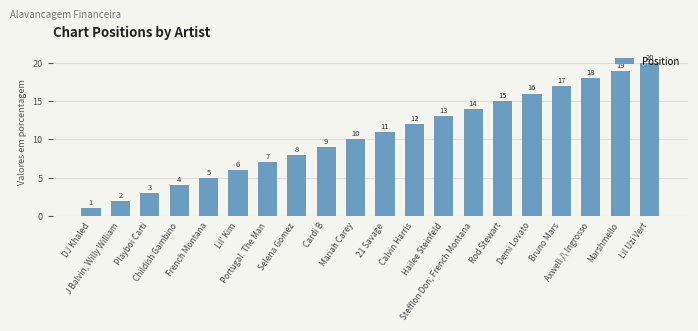

What is the maximum value shown in the chart?

20